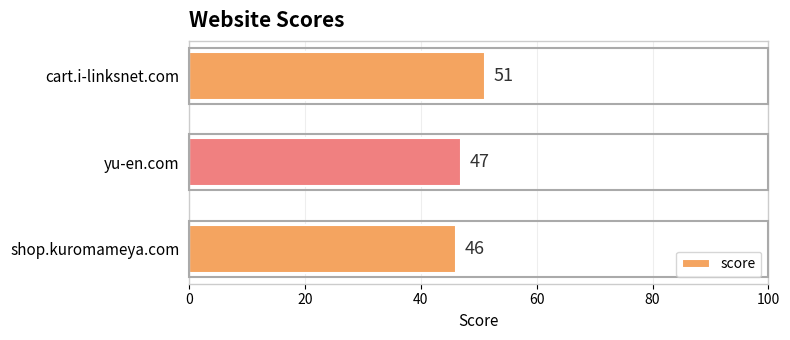

Does the chart contain any negative values?

No